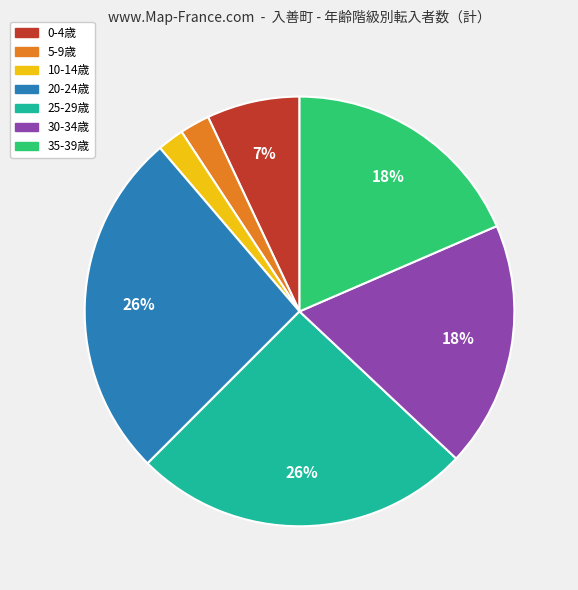

How many segments does this pie chart have?

7